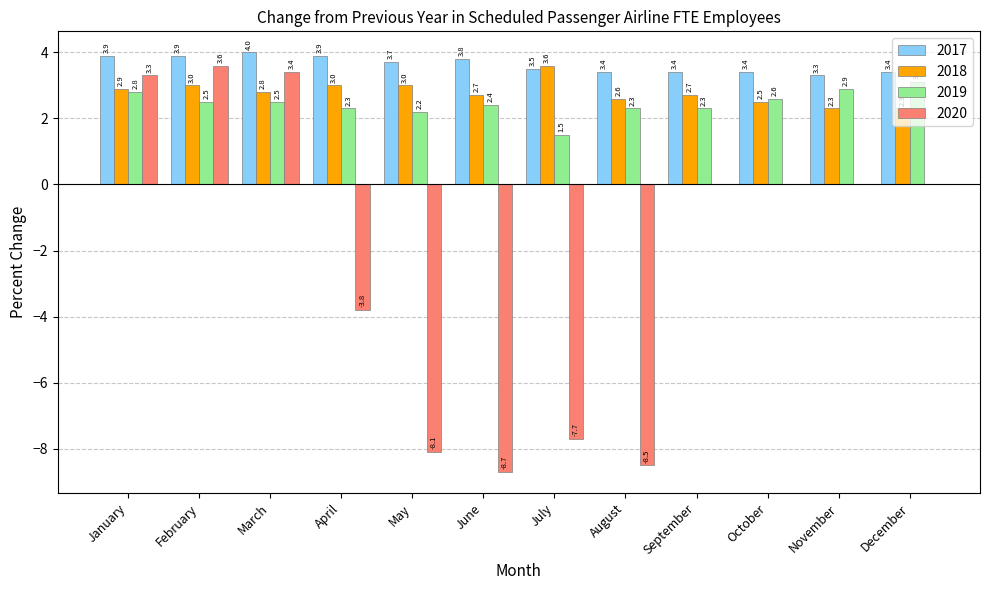

What is the sum of the 2017 values at October and January?

7.3